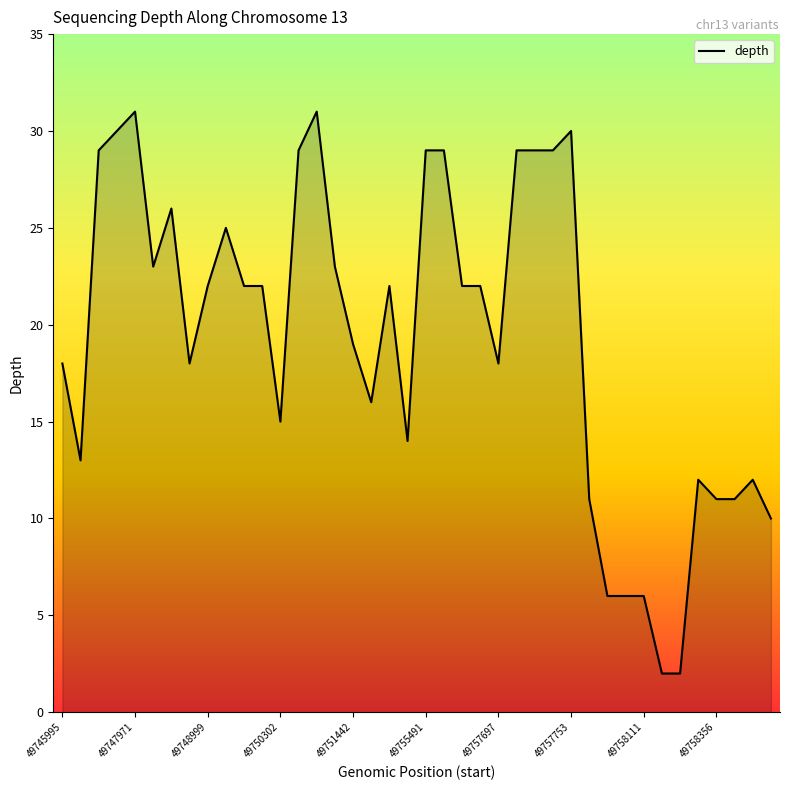

What is the difference between the maximum and minimum values?

29